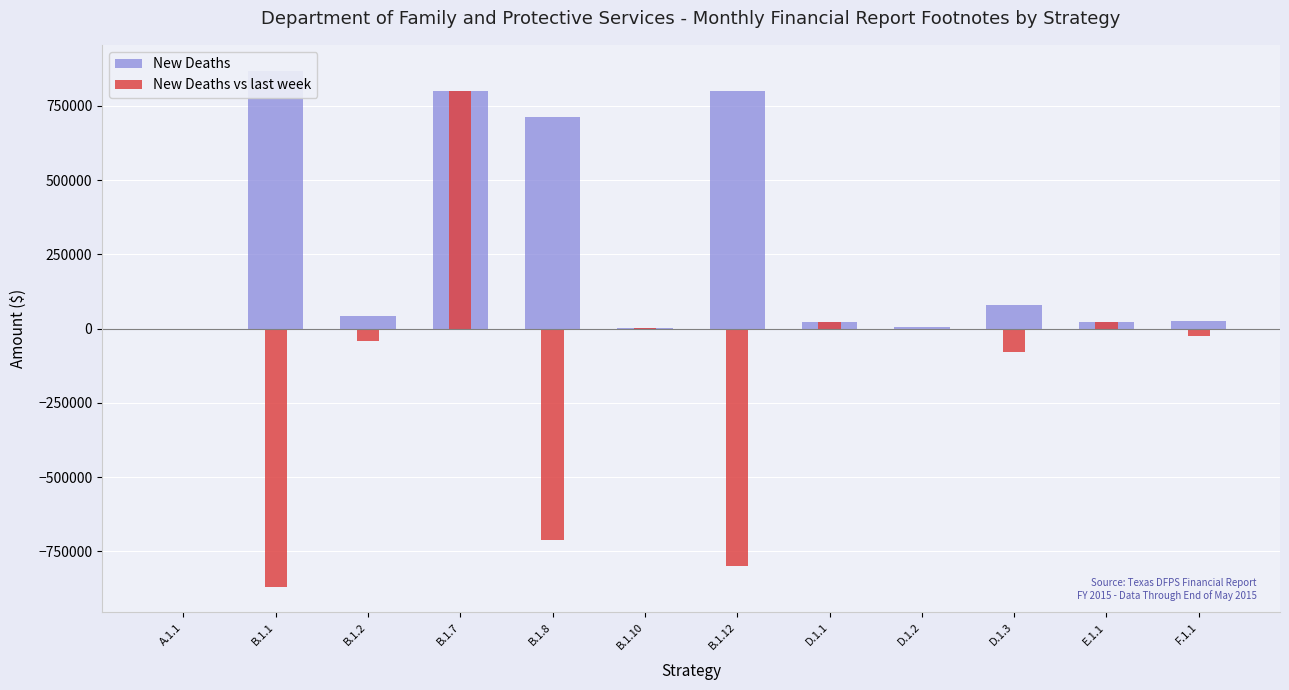

What is the value of the New Deaths bar at the 8th from the left?

20821